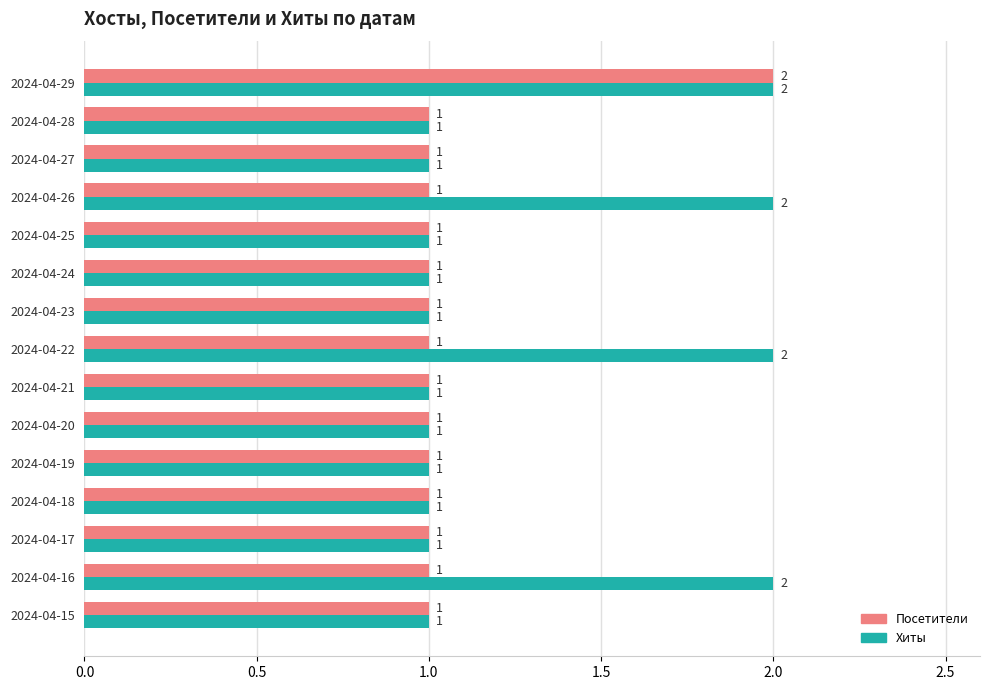

Rank the series by their average value, from lowest to highest.

Посетители, Хиты